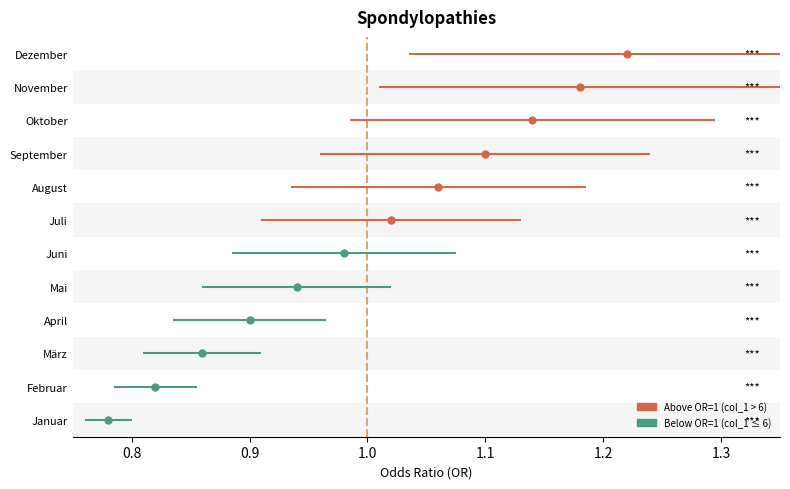

How many bars are there in total?

12